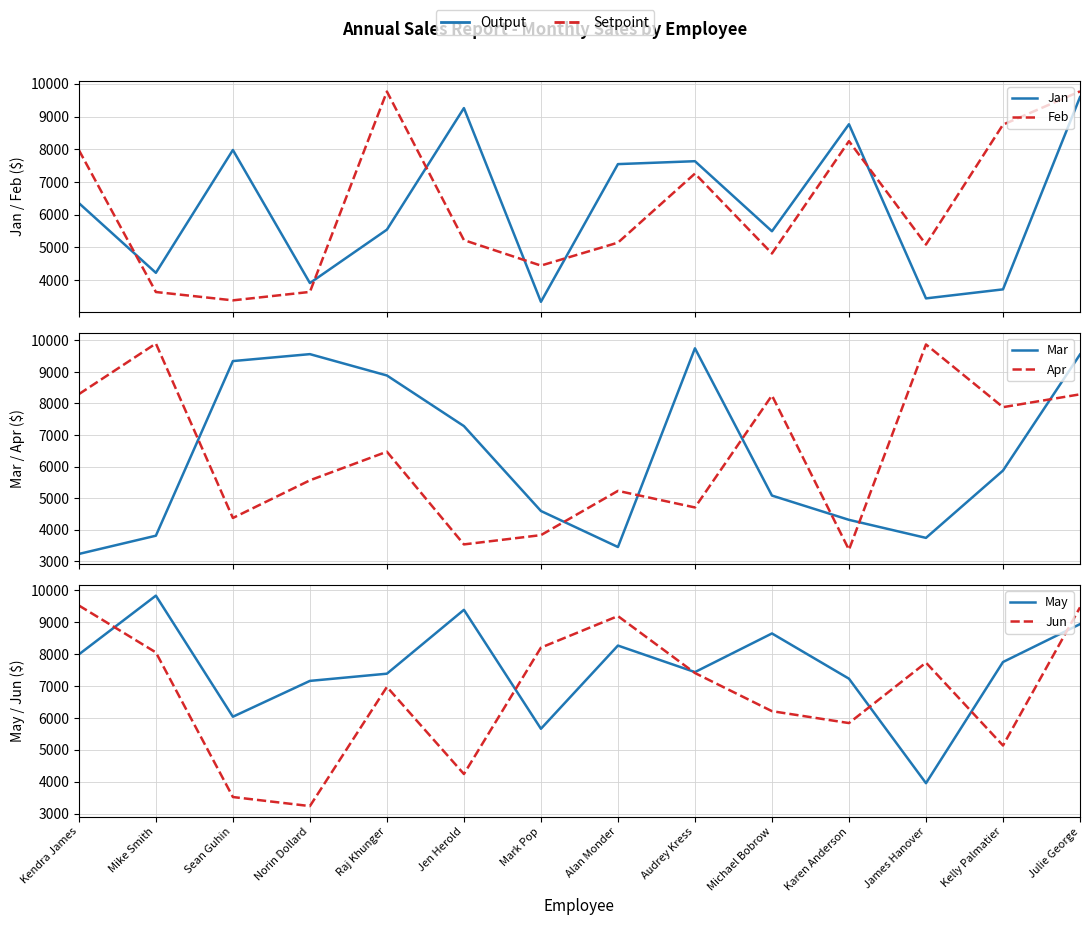

The May series shows 9838 at Mike Smith. True or false?

True